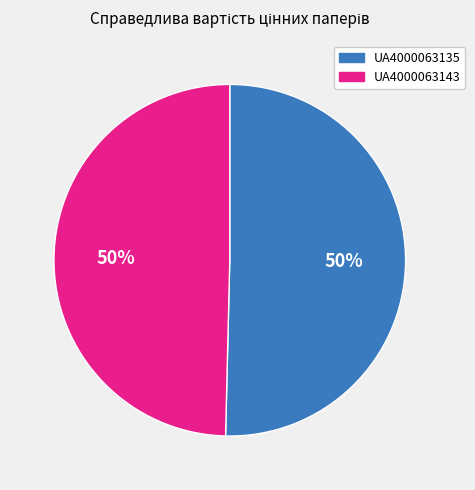

To the nearest percent, what is the average slice percentage?

50%